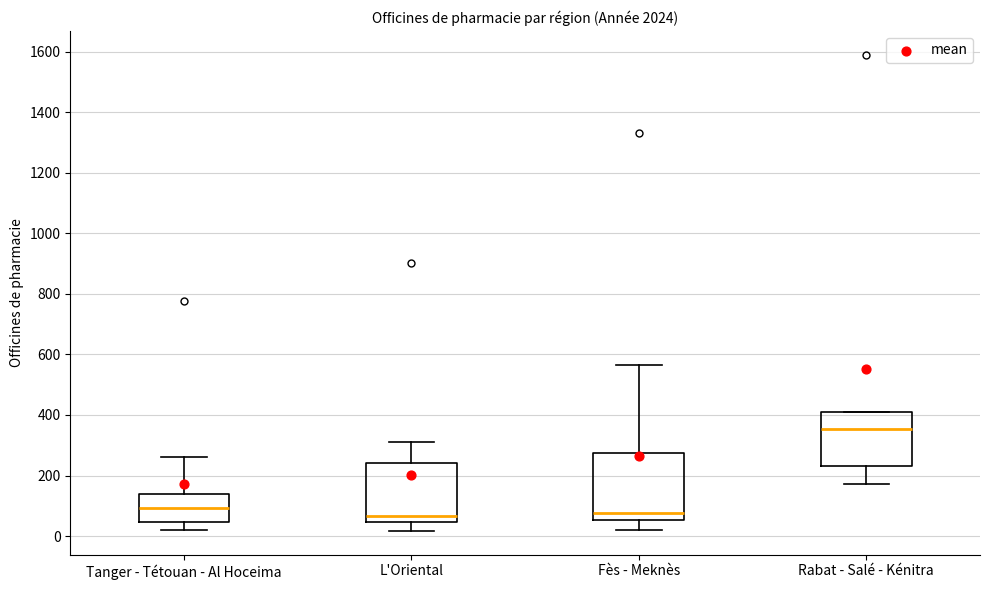

Reading left to right, read every box against the y-axis: the position of its median line, the range the box covers, and the ends of its whiskers. The values are not printed on the chart, so give them approximately, as read against the axis.

Tanger - Tétouan - Al Hoceima: median 100, box 40 to 140, whiskers 20 to 260
L'Oriental: median 60, box 40 to 240, whiskers 20 to 320
Fès - Meknès: median 80, box 60 to 280, whiskers 20 to 560
Rabat - Salé - Kénitra: median 360, box 240 to 420, whiskers 180 to 420